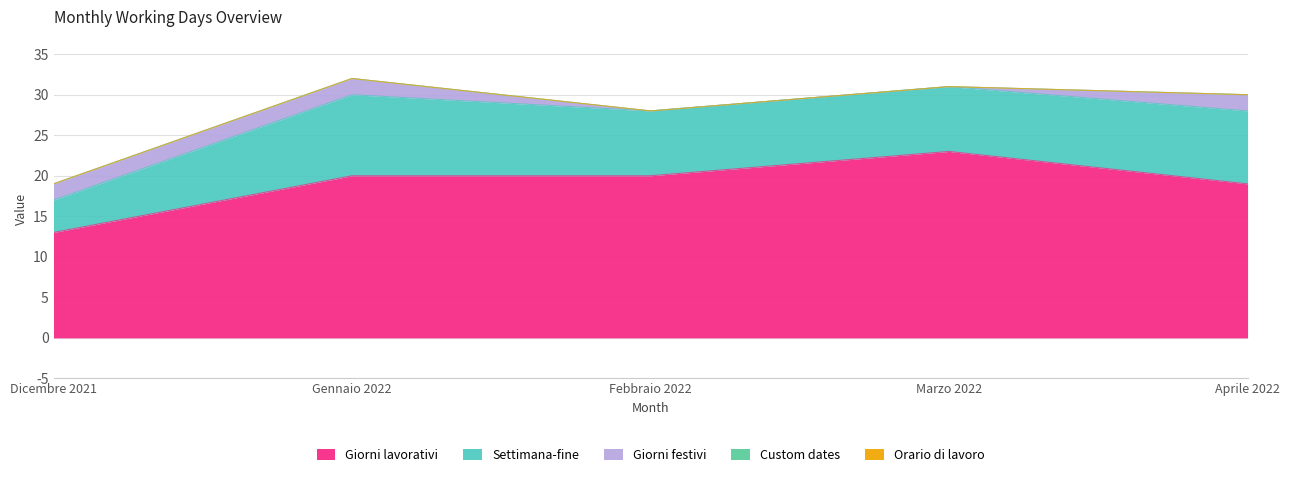

Is it true that Giorni festivi equals 2 at Gennaio 2022?

True